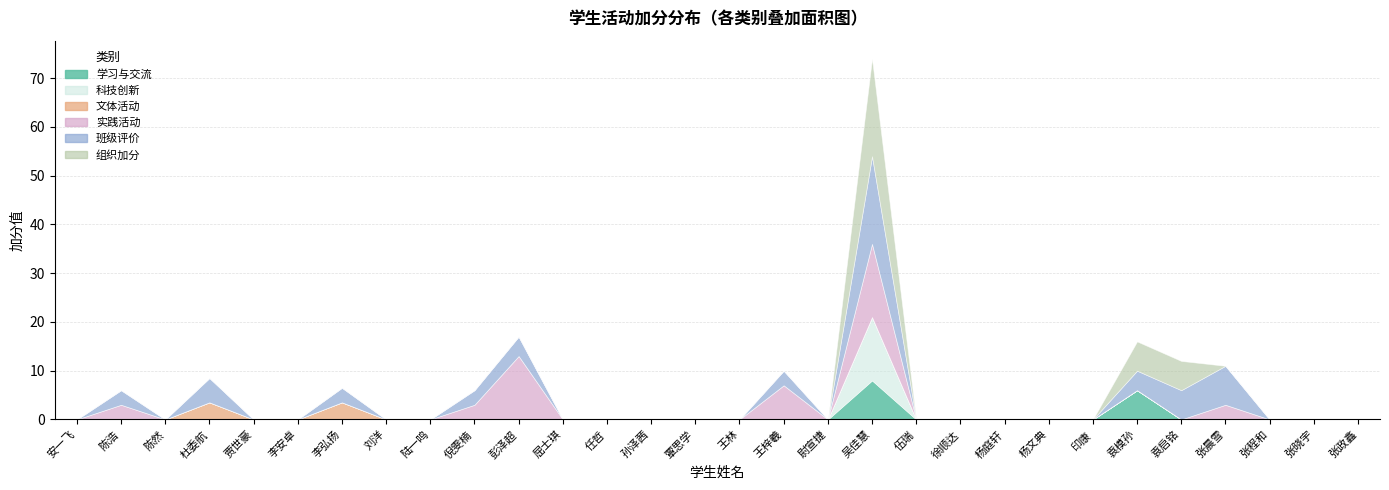

What is the maximum value for 文体活动?

3.5